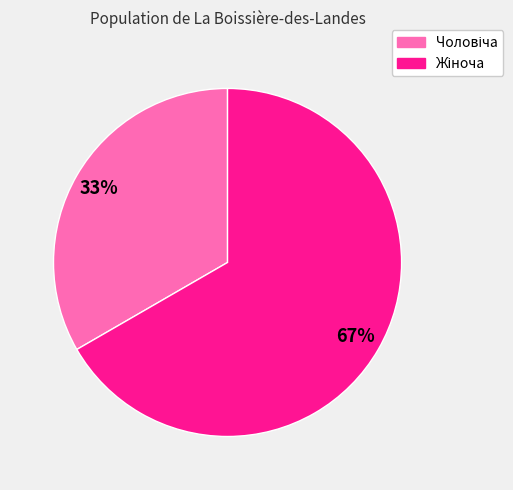

Does any single category account for the majority?

Yes